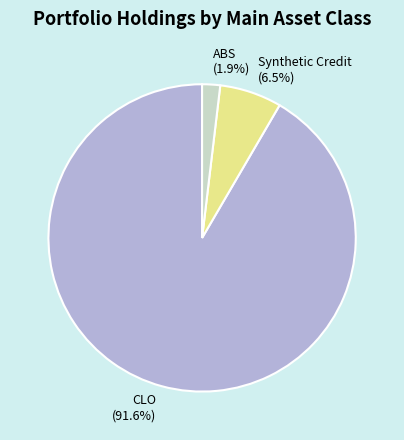

Does any single category account for the majority?

Yes